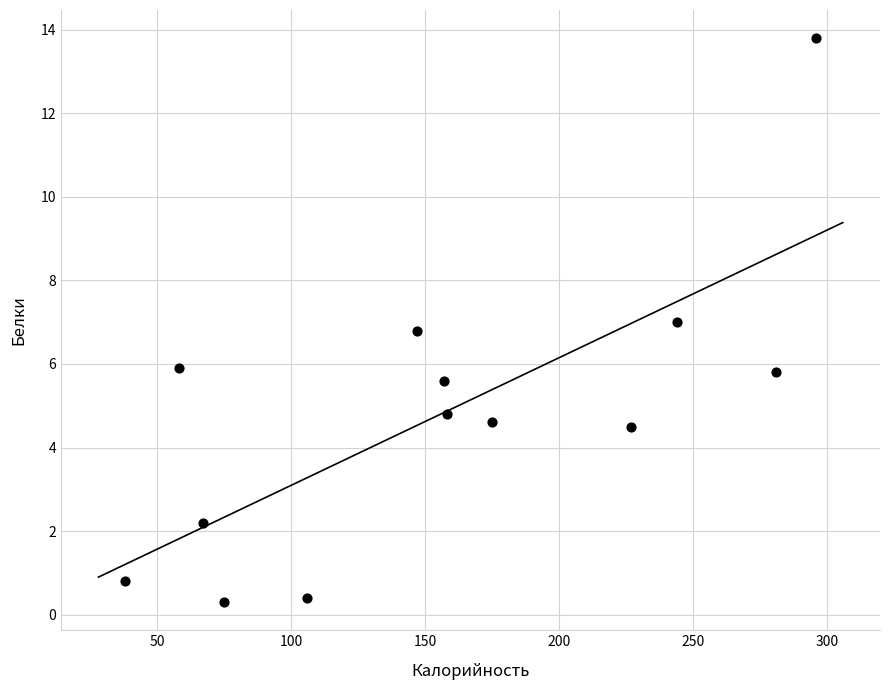

What is the range of Y values (max minus min)?

13.5